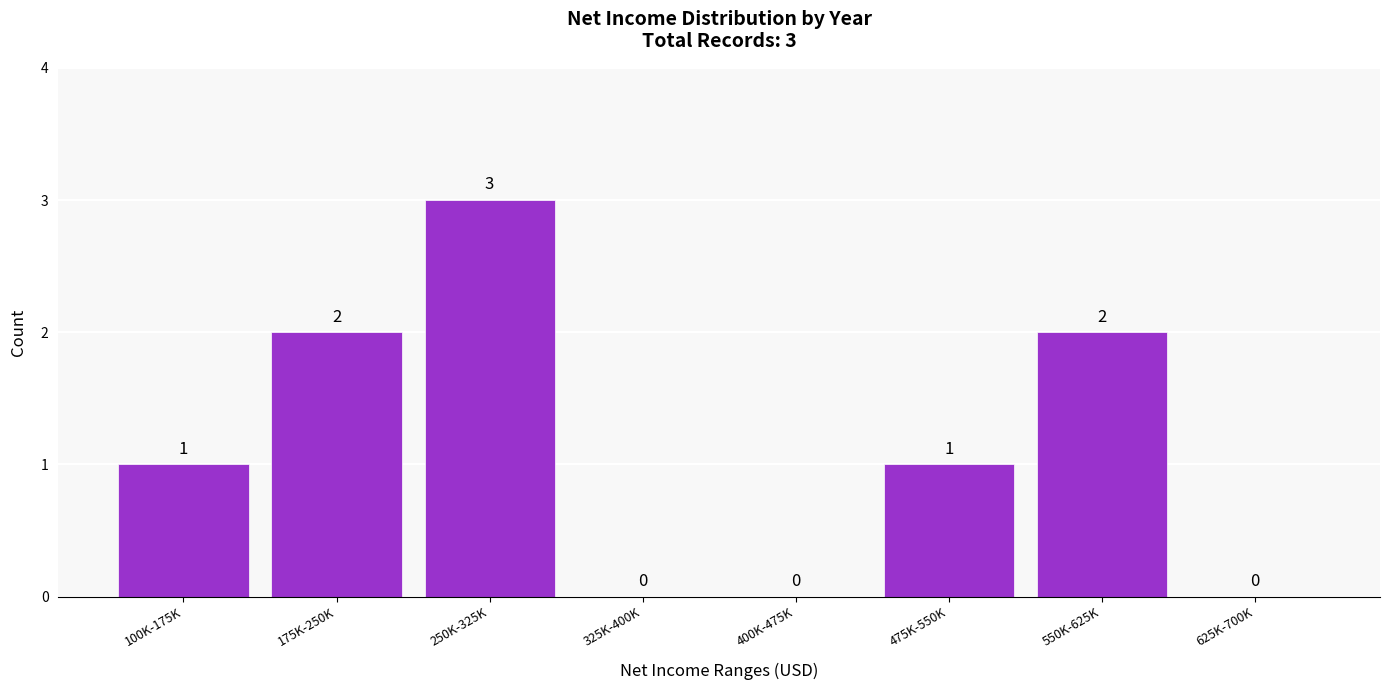

Reading left to right, list all the values displayed in this chart.

100K-175K=1	175K-250K=2	250K-325K=3	325K-400K=0	400K-475K=0	475K-550K=1	550K-625K=2	625K-700K=0